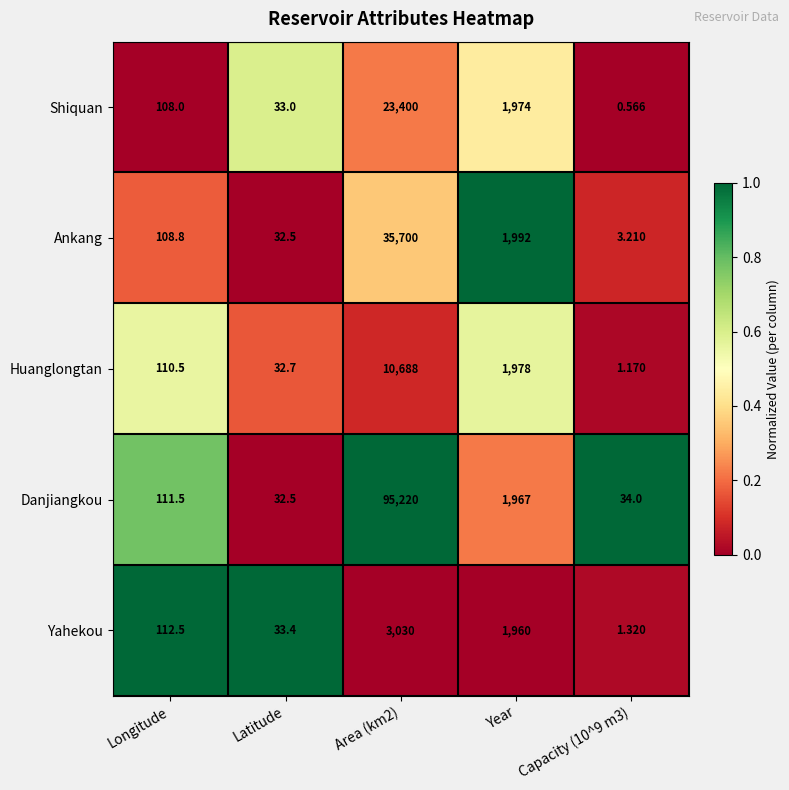

How many distinct data groups are displayed?

5